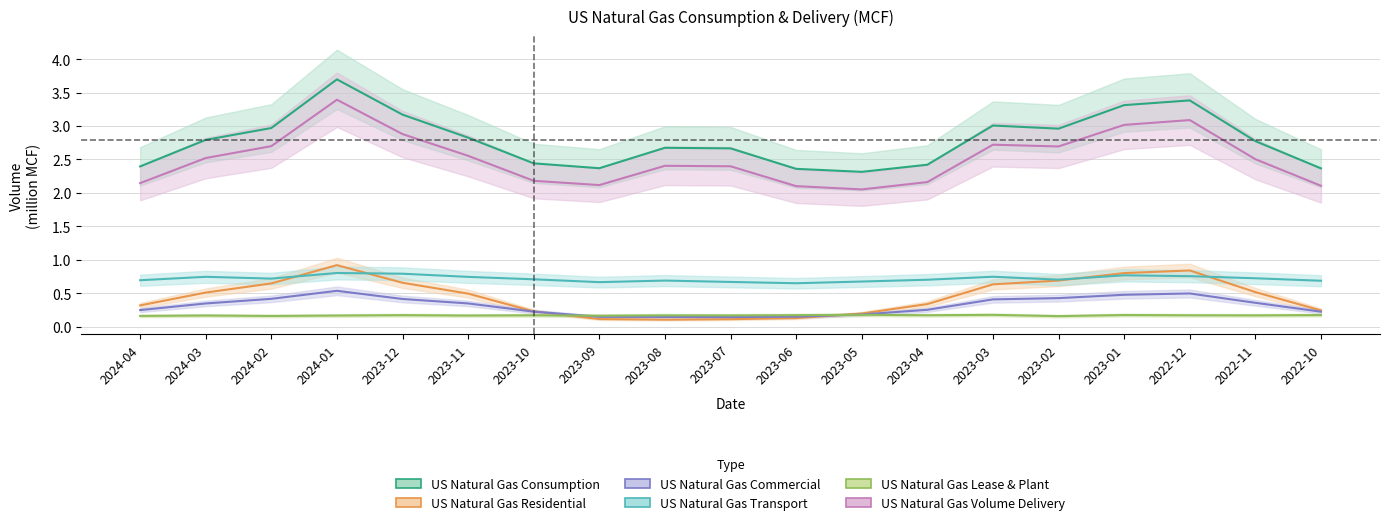

The value of US Natural Gas Commercial at 2022-12 is 0.3. True or false?

False